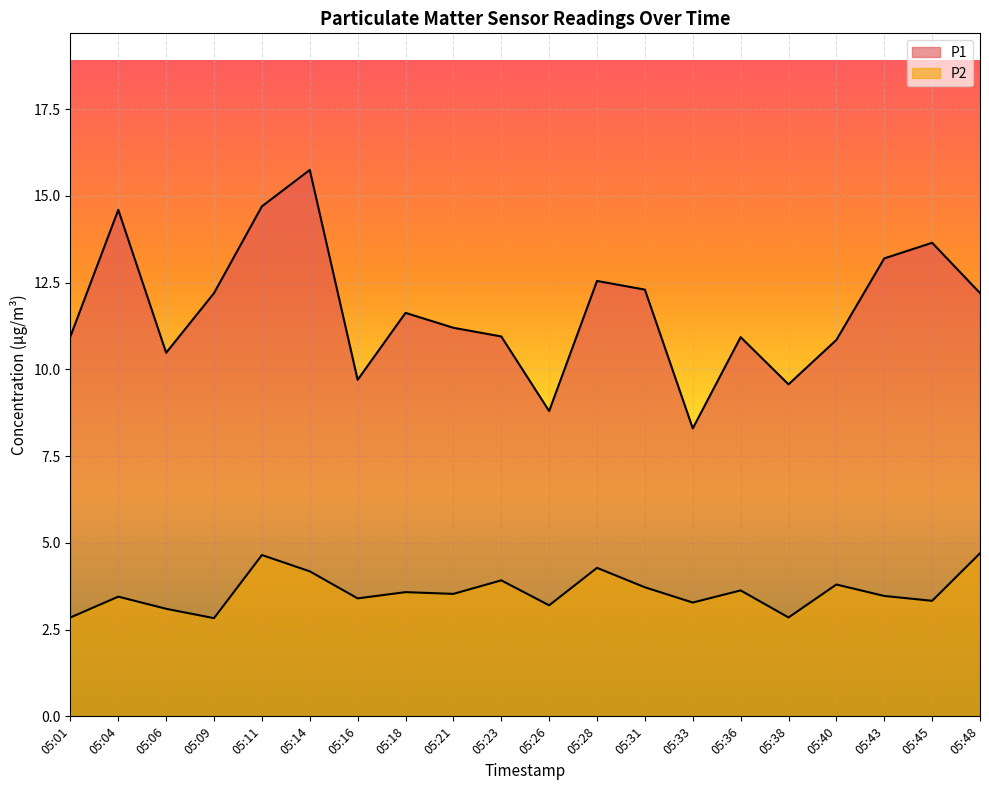

What is the total value across all series at 05:40?

14.6